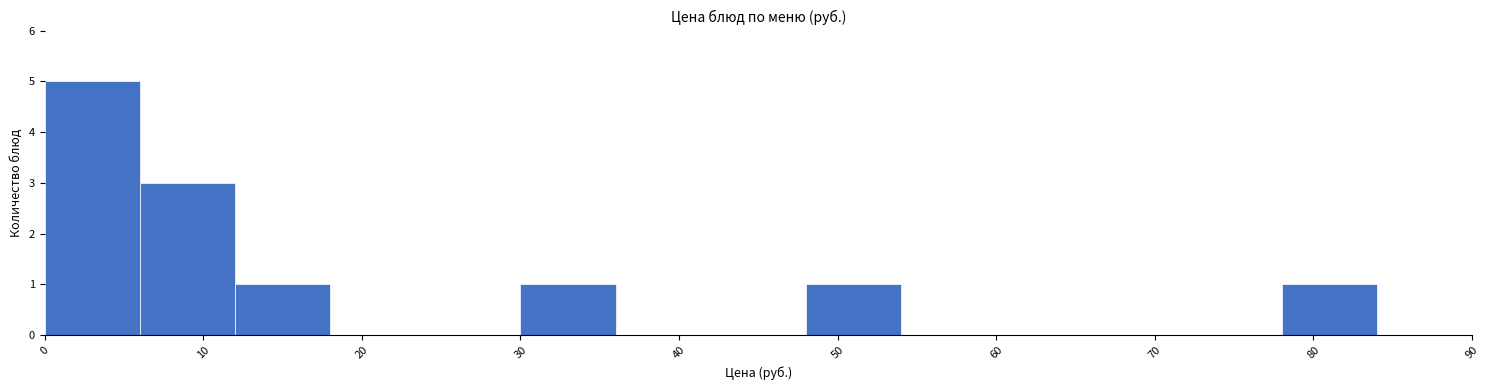

Reading left to right, list every bar in this chart as the range it spans on the x-axis followed by its height. The values are not printed on the chart, so give them approximately, as read against the axis.

0 to 6: 5
6 to 12: 3
12 to 18: 1
18 to 24: 0
24 to 30: 0
30 to 36: 1
36 to 42: 0
42 to 48: 0
48 to 54: 1
54 to 60: 0
60 to 66: 0
66 to 72: 0
72 to 78: 0
78 to 84: 1
84 to 90: 0